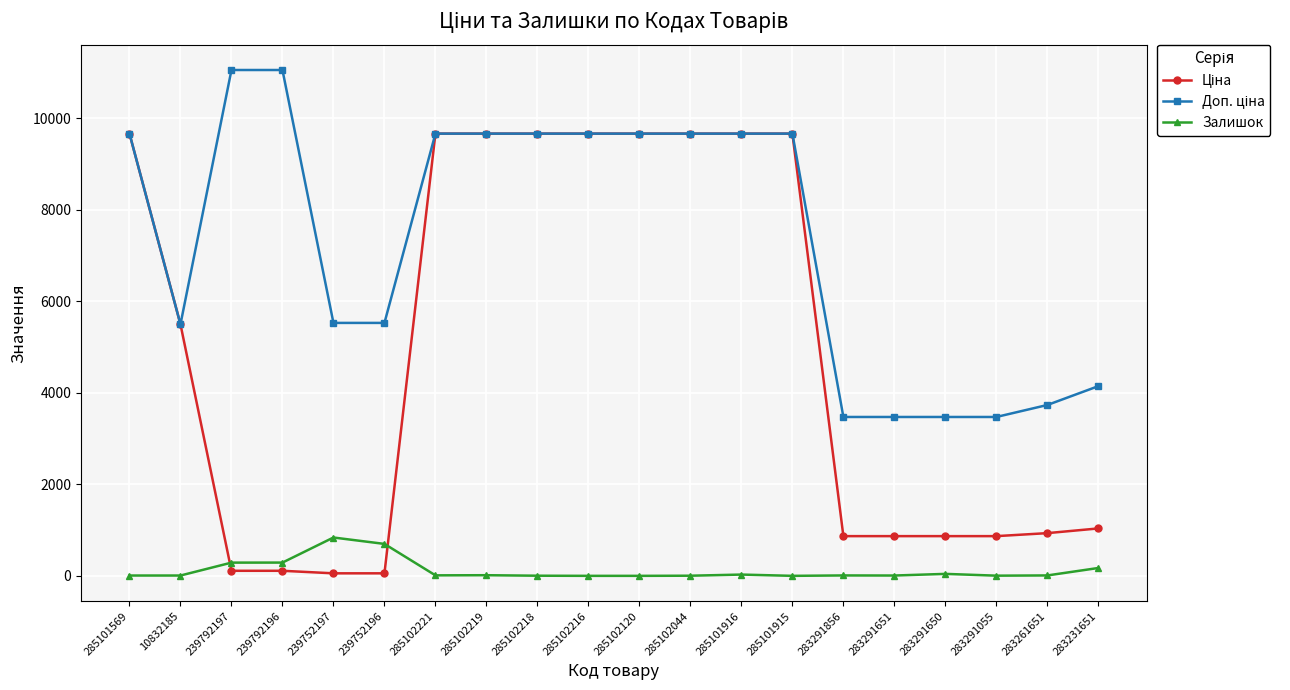

What is the spread (max minus min) of values at 283291650?

3429.1